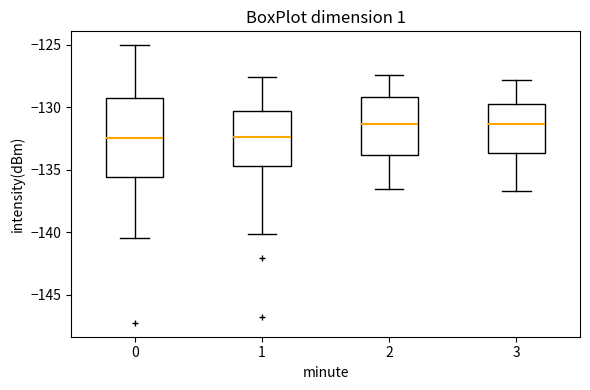

Comparing the boxes themselves (not the whiskers), which one is the tallest?

0